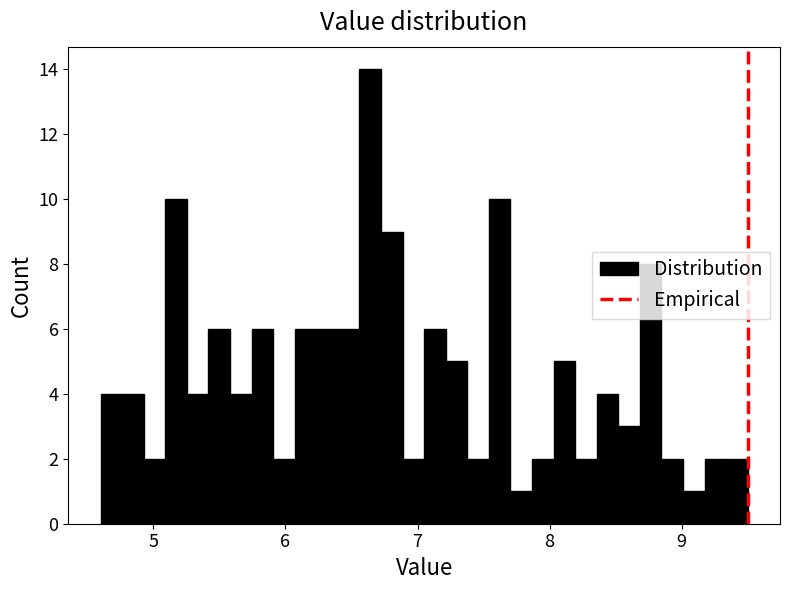

Around what value on the x-axis is the tallest bar? Give the approximate position of its centre, as read against the axis.

6.6